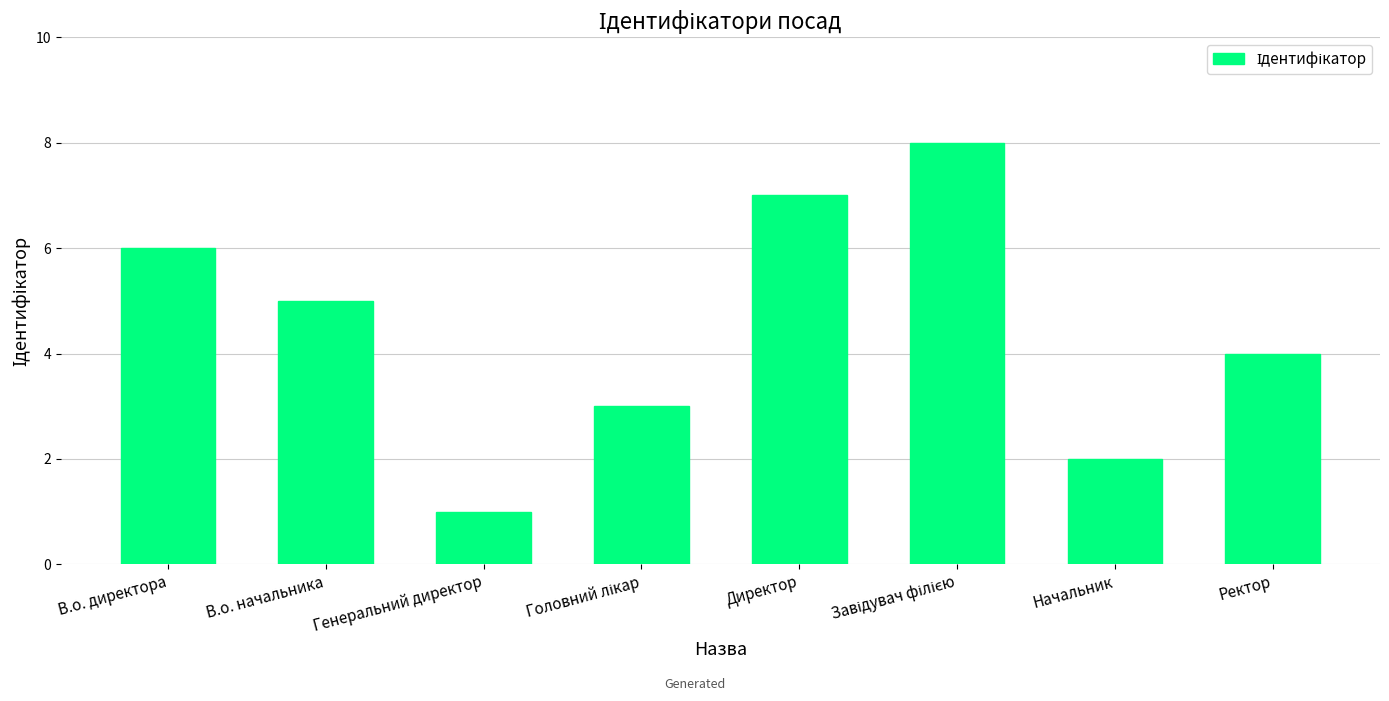

Reading left to right, list all the values displayed in this chart.

6	5	1	3	7	8	2	4